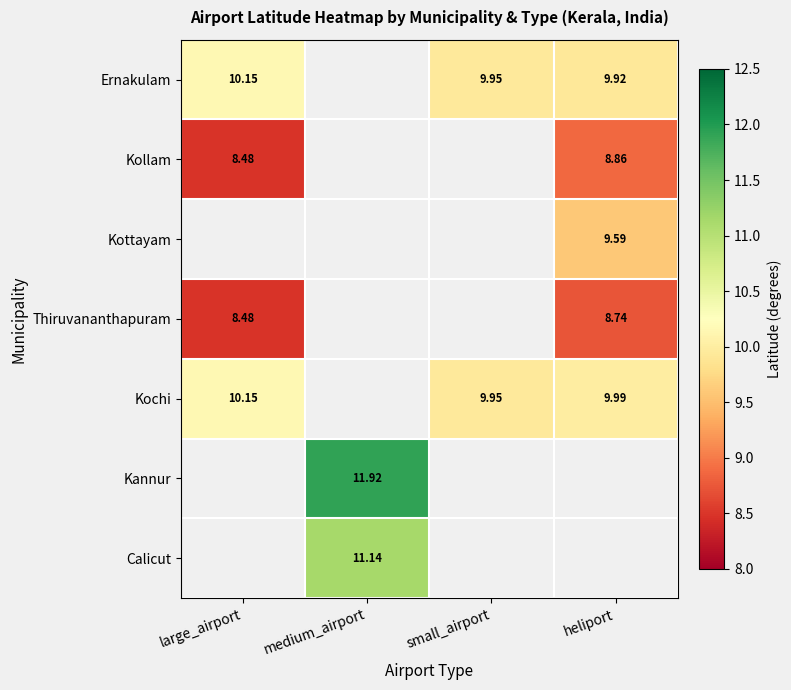

At heliport, list the series in order from smallest to largest.

Thiruvananthapuram, Kollam, Kottayam, Ernakulam, Kochi, Kannur, Calicut